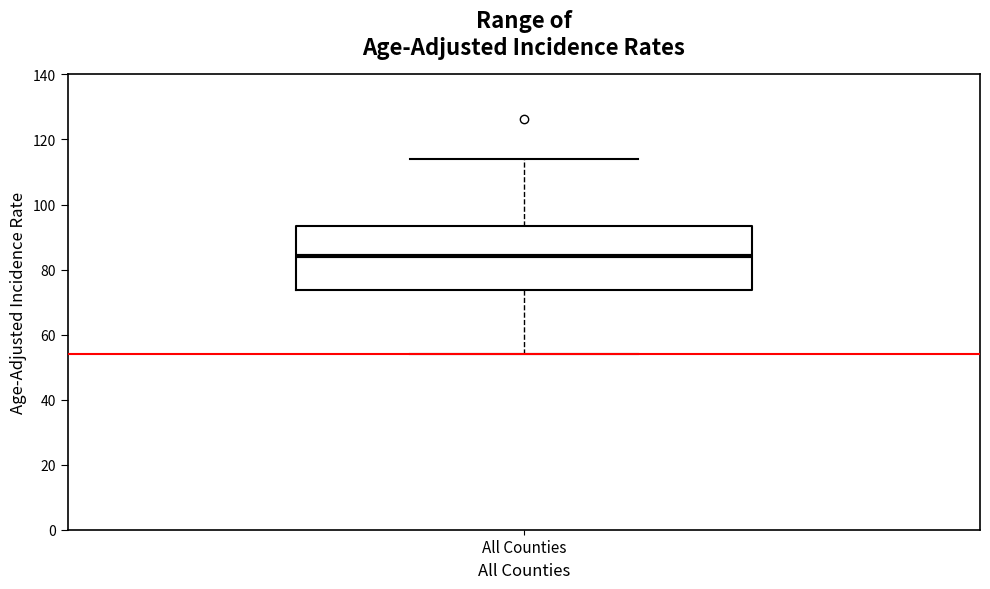

Transcribe this box plot: give where the median line is, the range the box spans, and where the two whiskers end, as read against the y-axis. The values are not printed on the chart, so give them approximately, as read against the axis.

median 84, box 74 to 94, whiskers 54 to 114